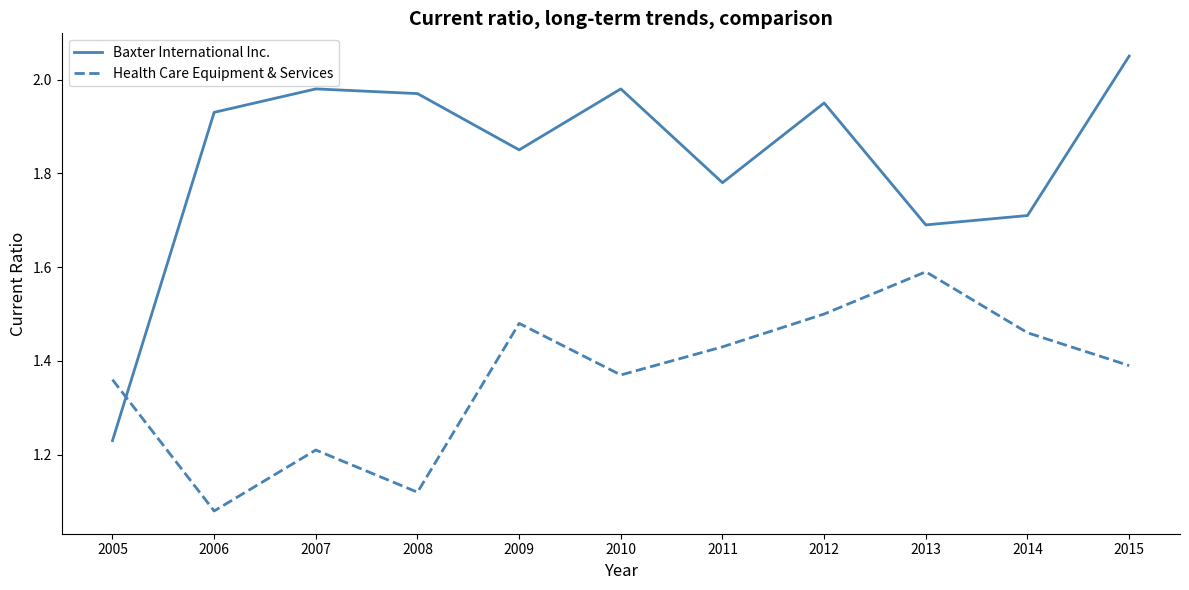

Is the value of Health Care Equipment & Services at 2006 greater than the value of Baxter International Inc. at 2009?

No